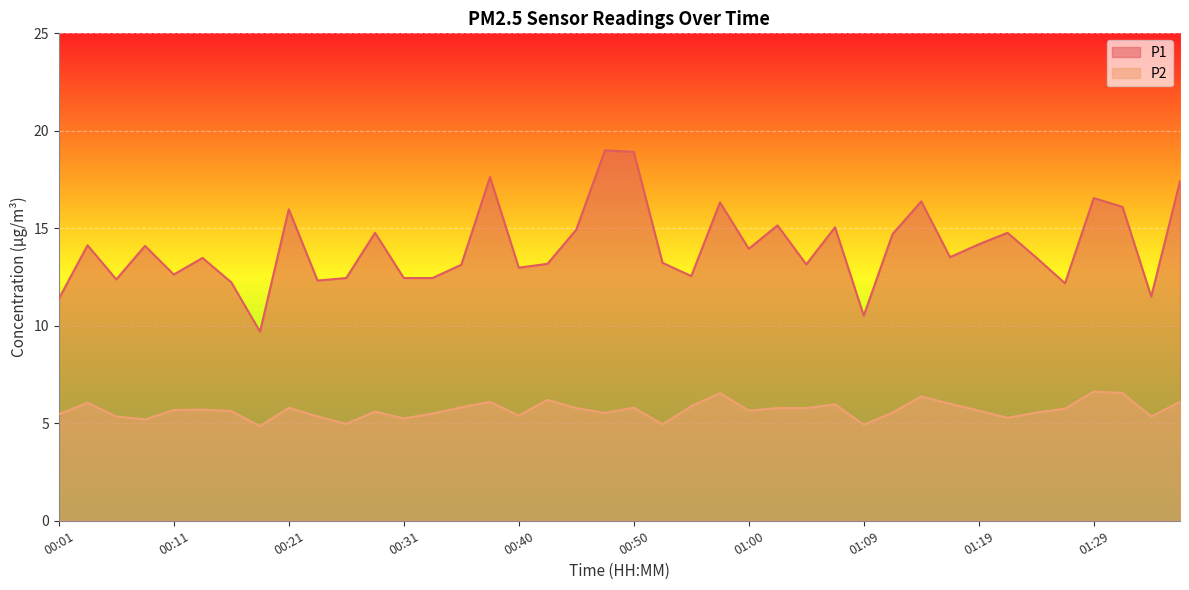

Where does the P2 series first go above 5?

00:01